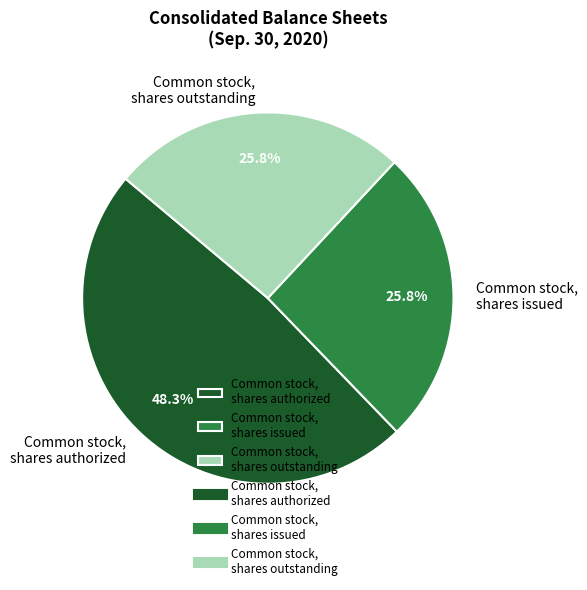

What percentage do Common stock, shares issued and Common stock, shares outstanding together represent?

51.7%